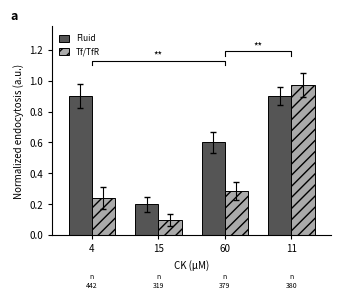

What is the sum of the Tf/TfR values at 4 and 15?

0.3